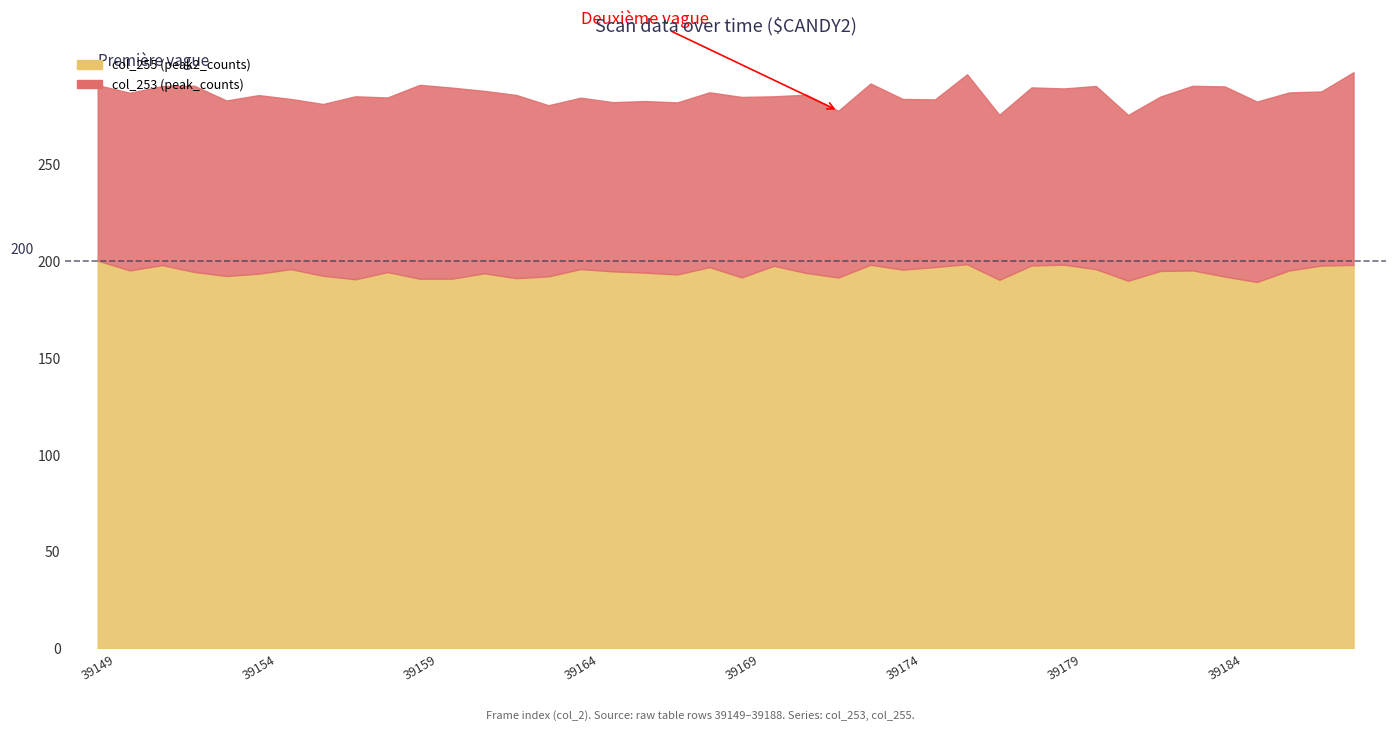

How many distinct data groups are displayed?

2